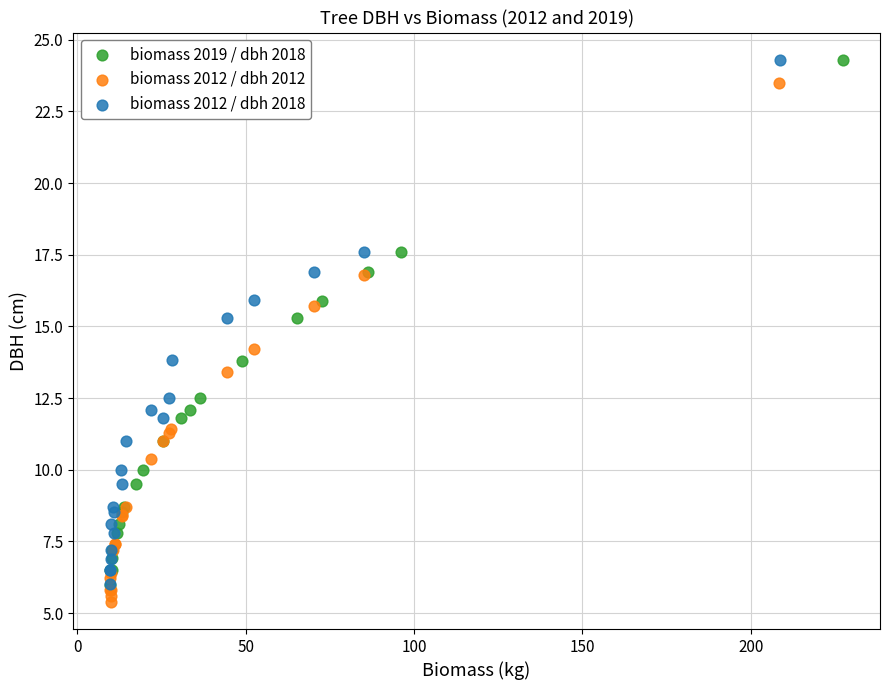

What are all the series names shown in the legend?

biomass 2019 / dbh 2018, biomass 2012 / dbh 2012, biomass 2012 / dbh 2018